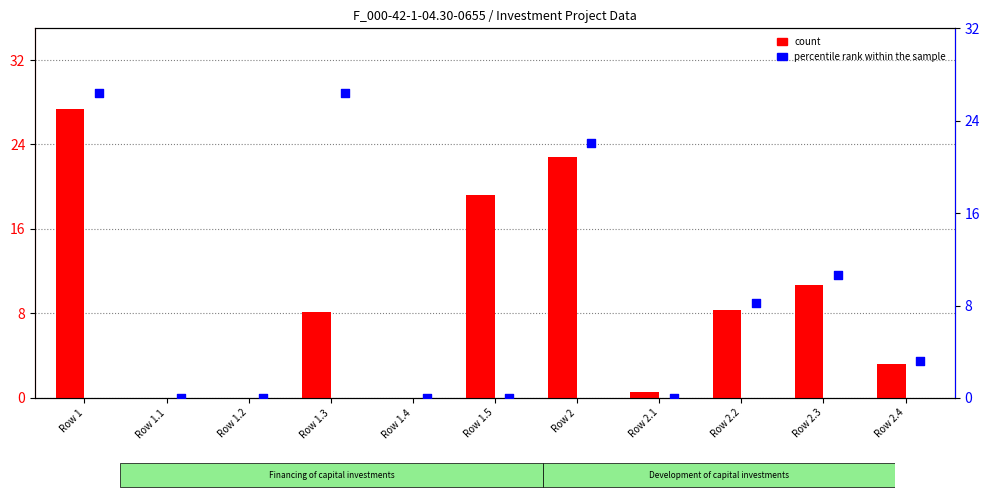

At how many categories does at least one series exceed 15?

4